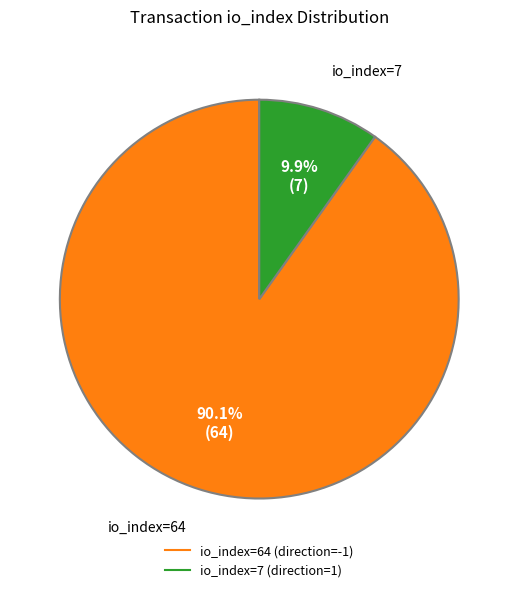

To the nearest percent, what percentage of the pie is io_index=64 (direction=-1)?

90%